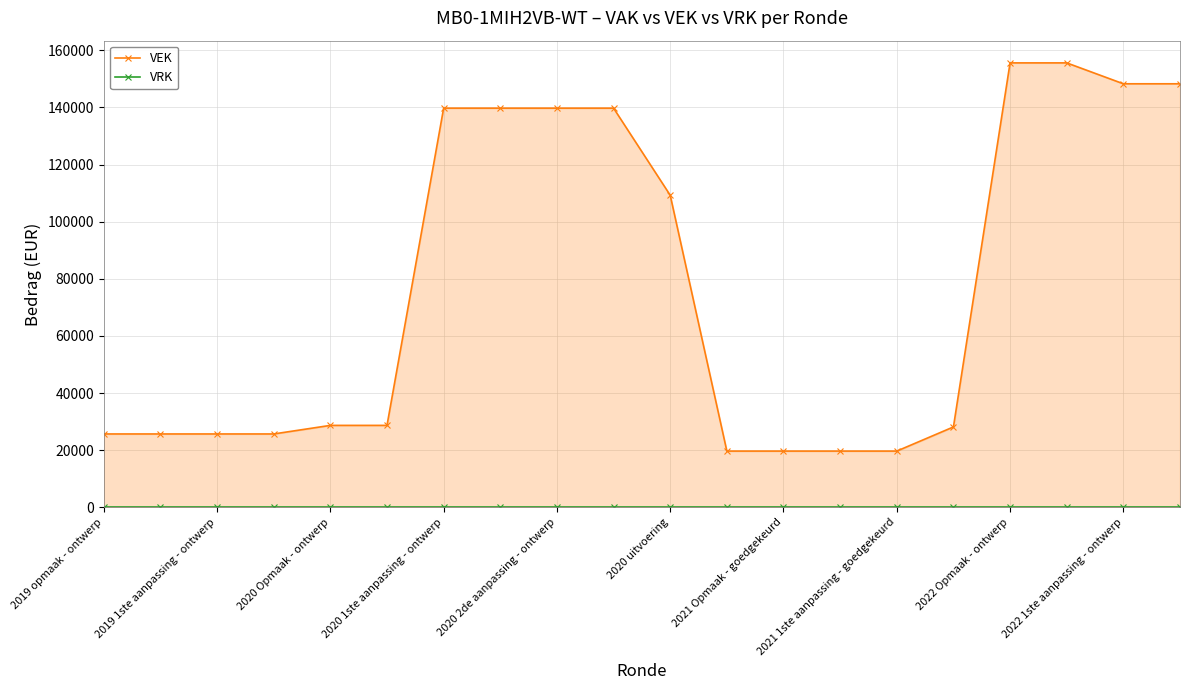

How many values in the VEK series are below 28669?

9